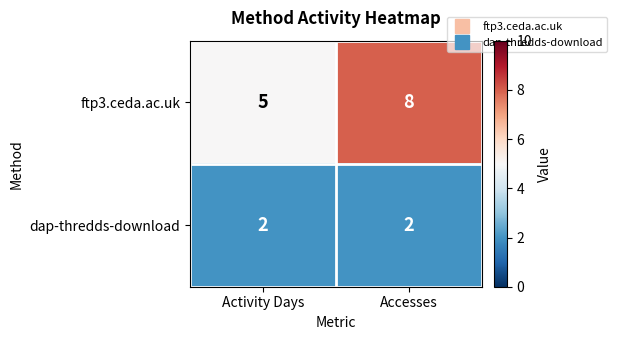

Reading left to right, transcribe all the data shown in this chart.

ftp3.ceda.ac.uk: Activity Days=5	Accesses=8
dap-thredds-download: Activity Days=2	Accesses=2